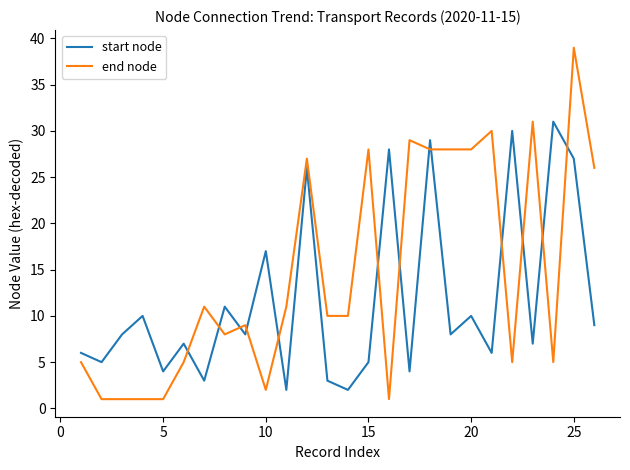

Which series has the widest spread of values?

end node